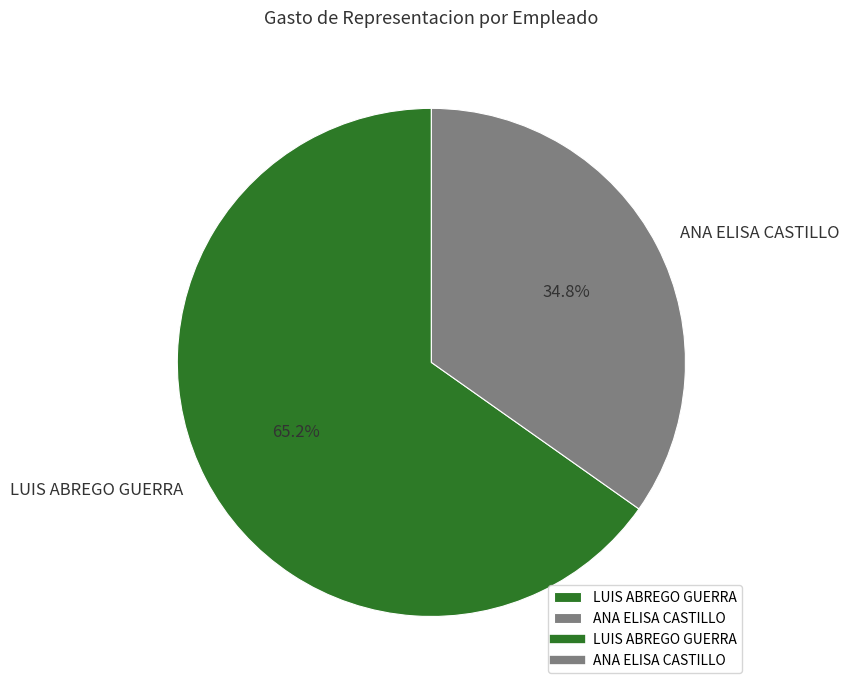

What is the smallest slice in the pie chart?

ANA ELISA CASTILLO